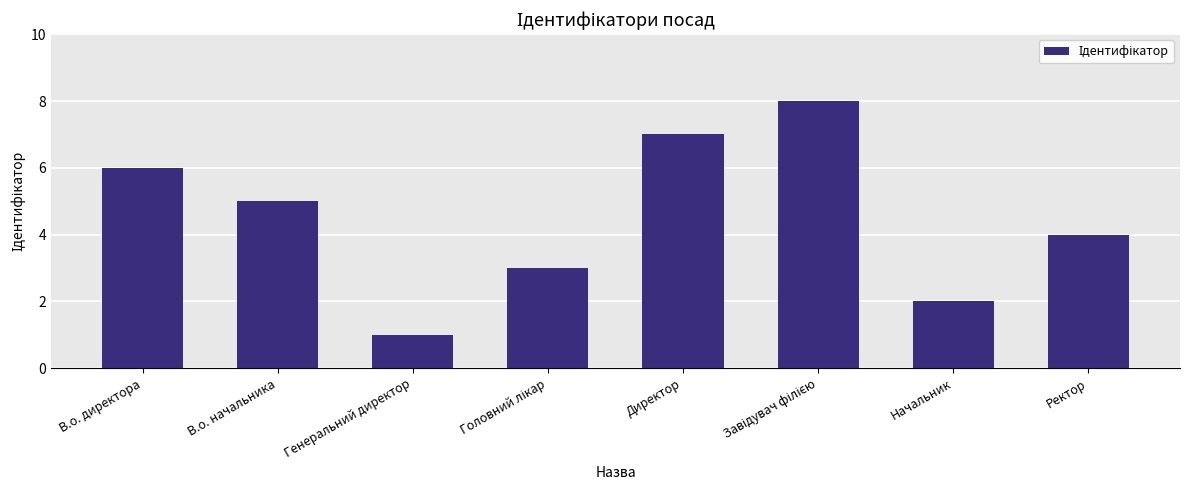

What is the sum of all values?

36